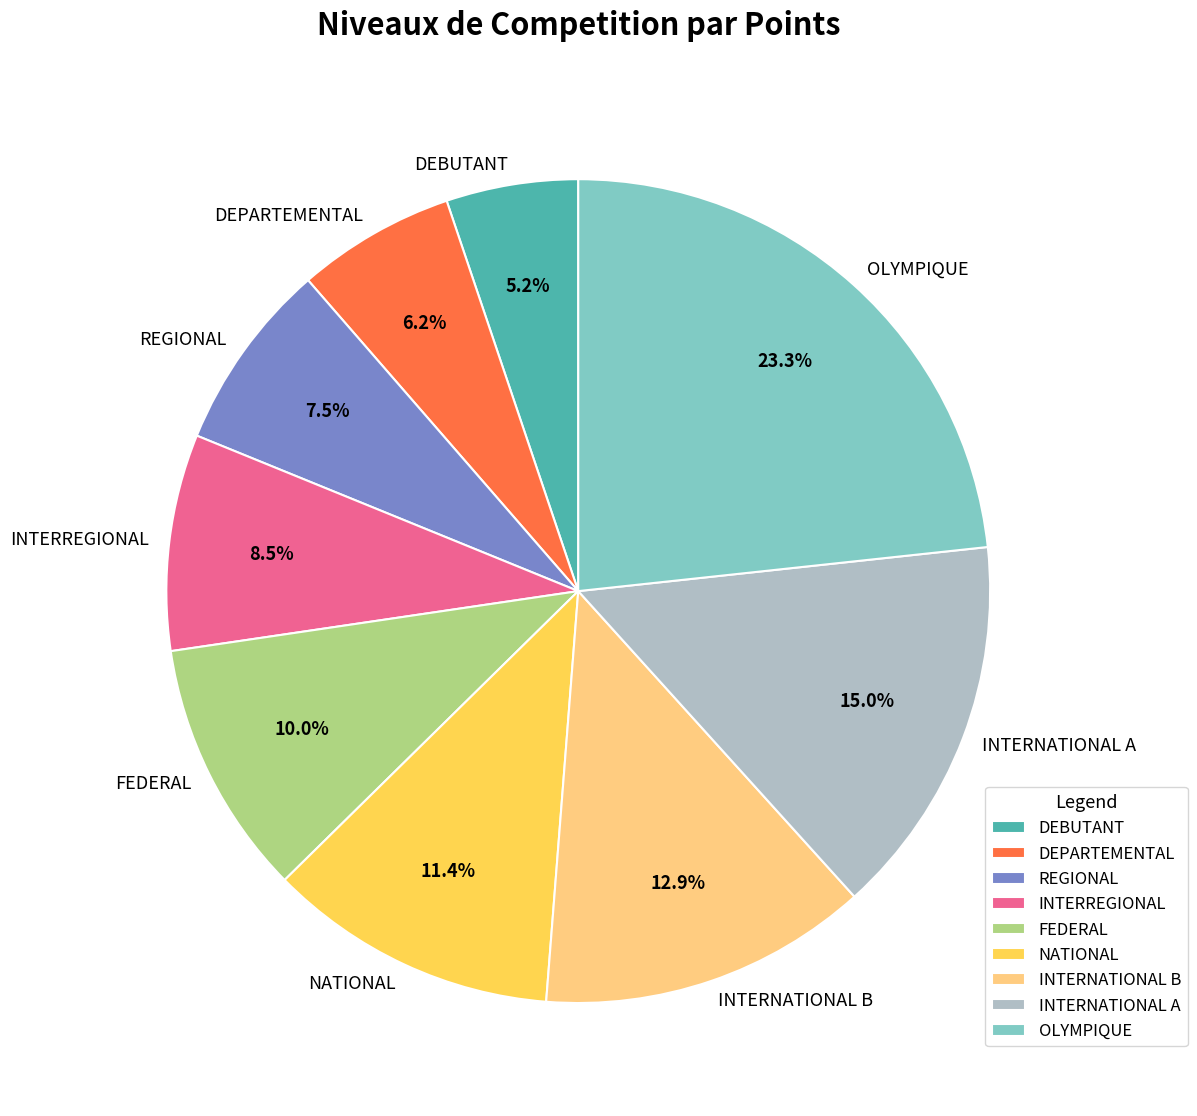

To the nearest percent, what is the difference between the largest and smallest slice percentages?

18%